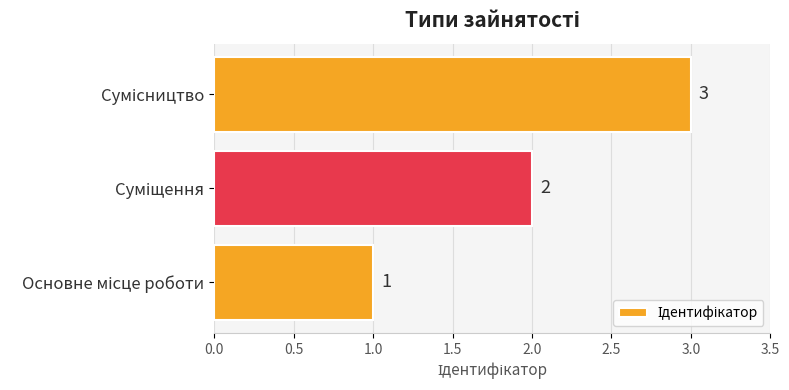

Count the values in the range 1 to 3.

3